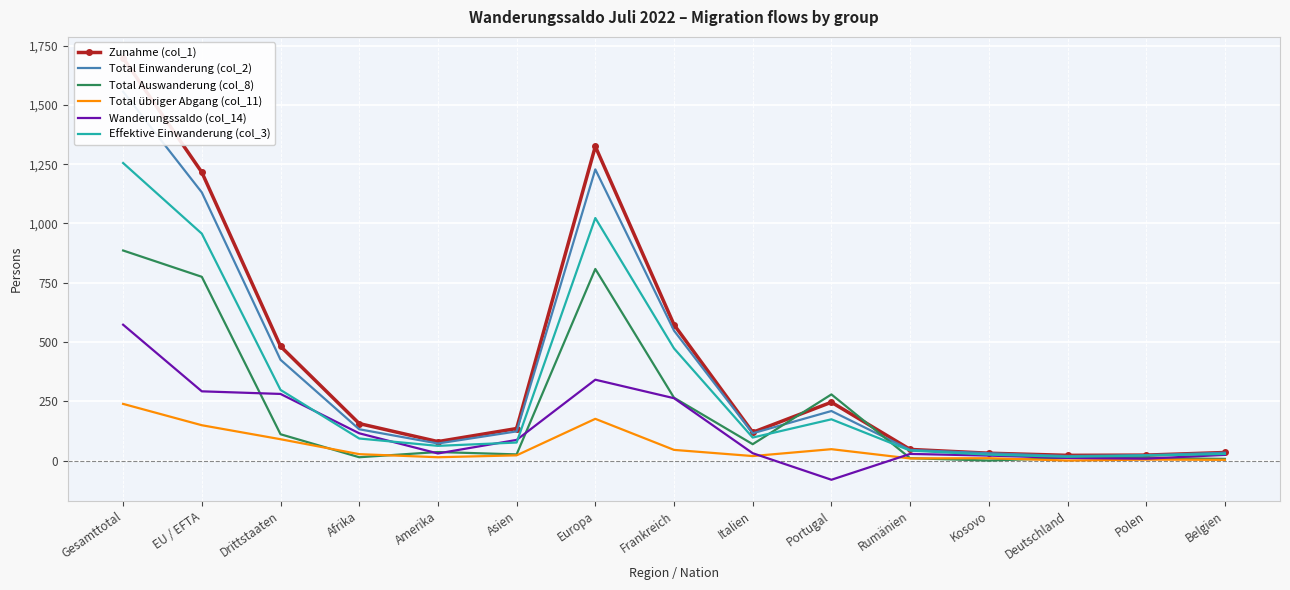

How many data points does each series have?

15